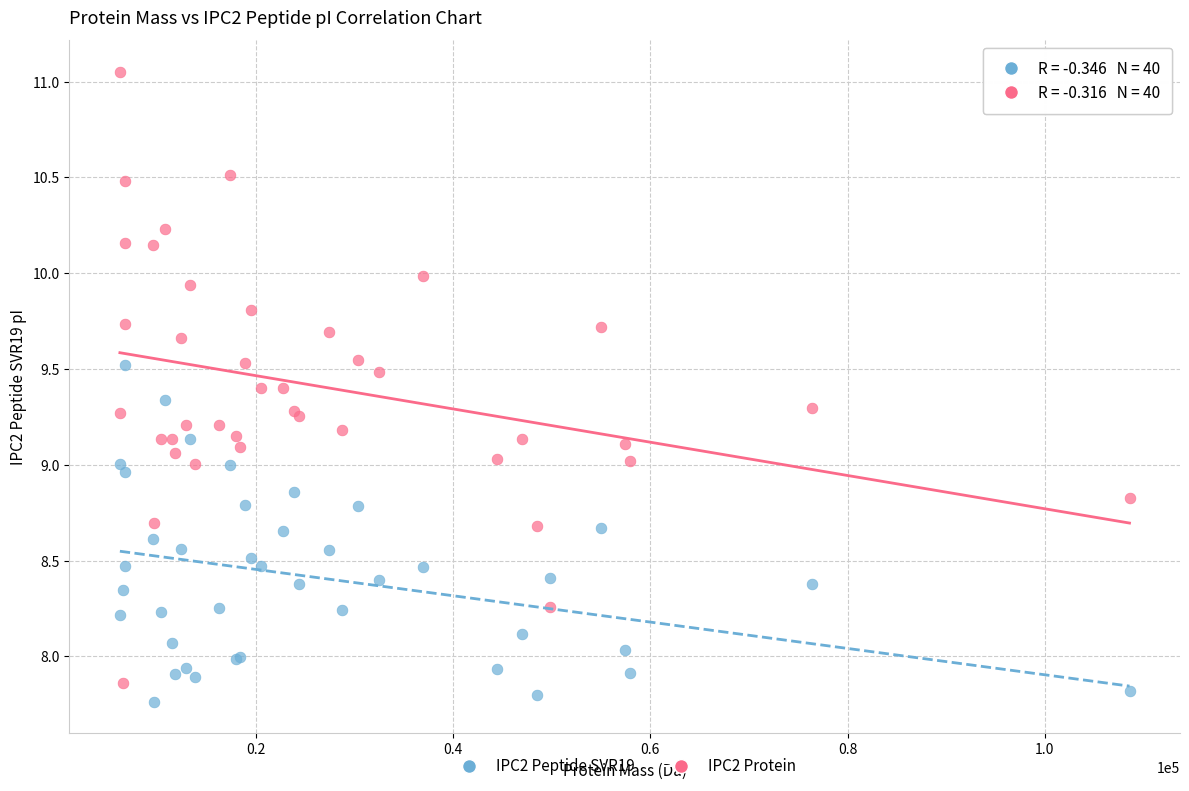

Which series contains the highest Y value?

IPC2 Protein